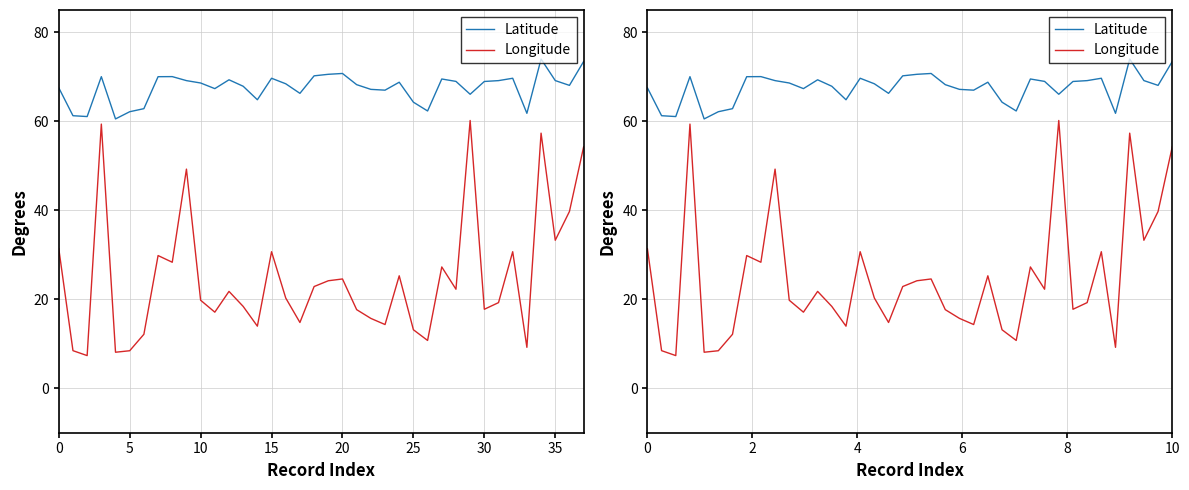

Does the chart have visible grid lines?

Yes